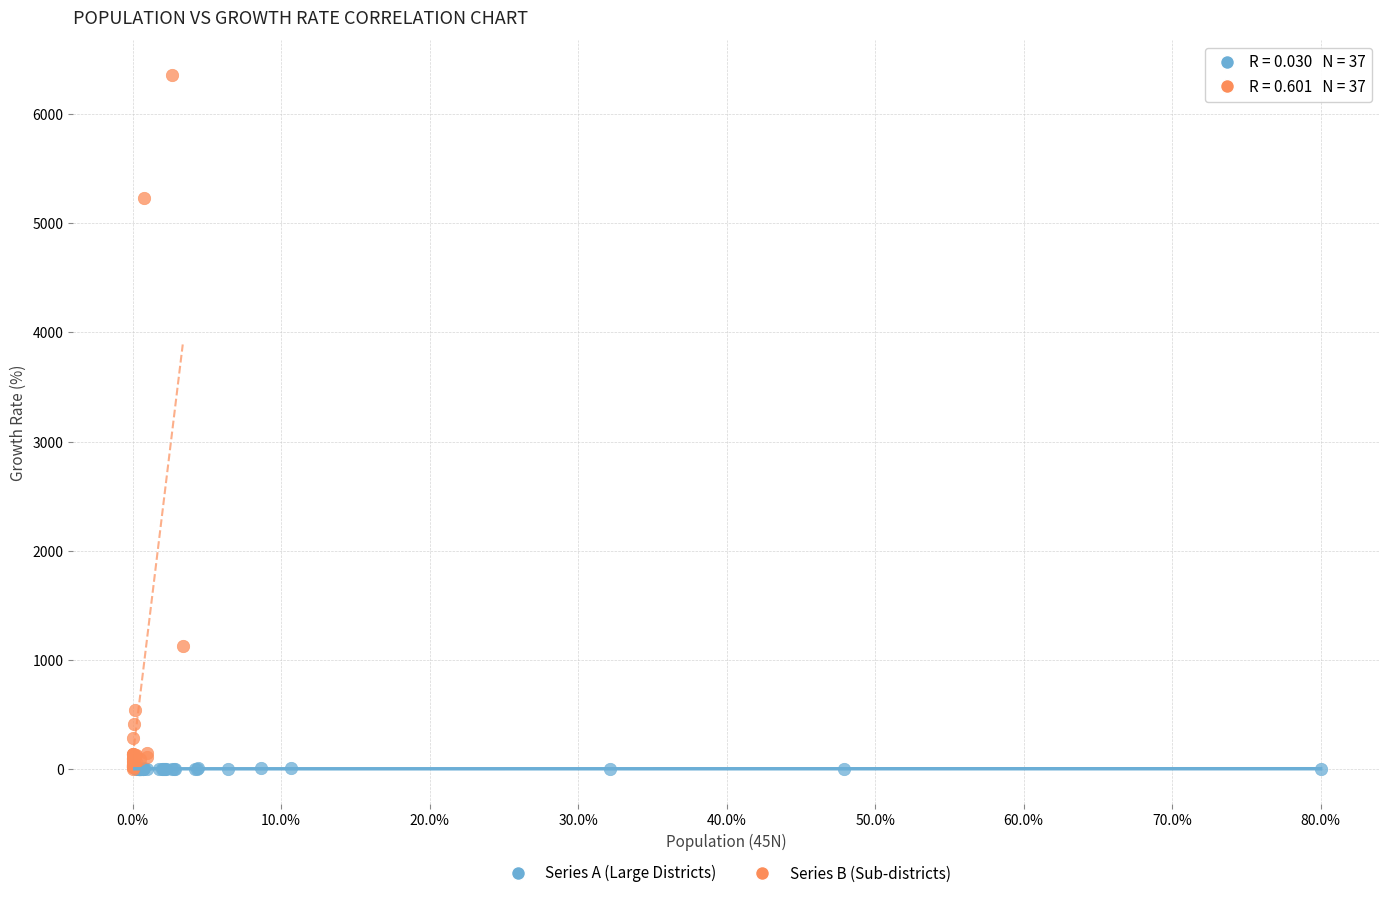

Which series has the largest Y range (max minus min)?

Series B (Sub-districts)